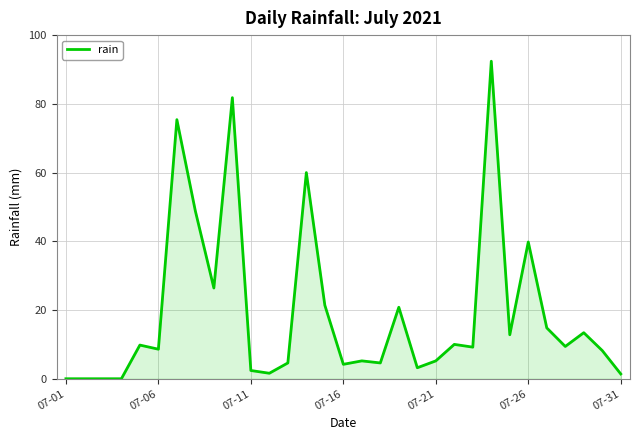

What is the difference between the maximum and minimum values?

92.4